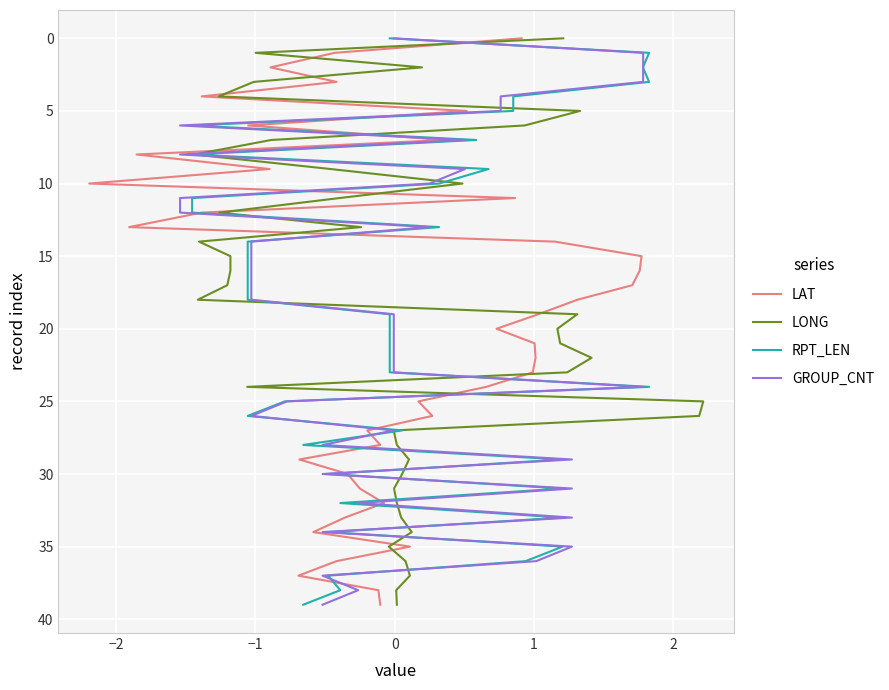

How many data points in RPT_LEN are above 20?

19